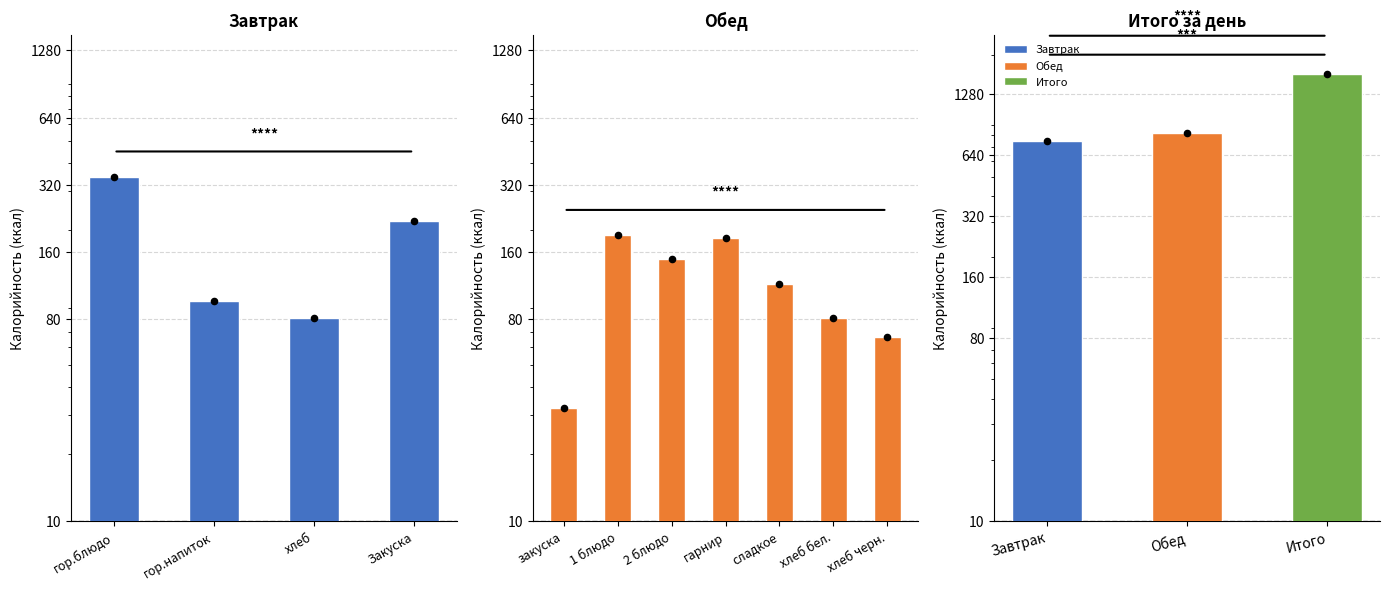

Which has a higher value, гор.напиток or гор.блюдо?

гор.блюдо